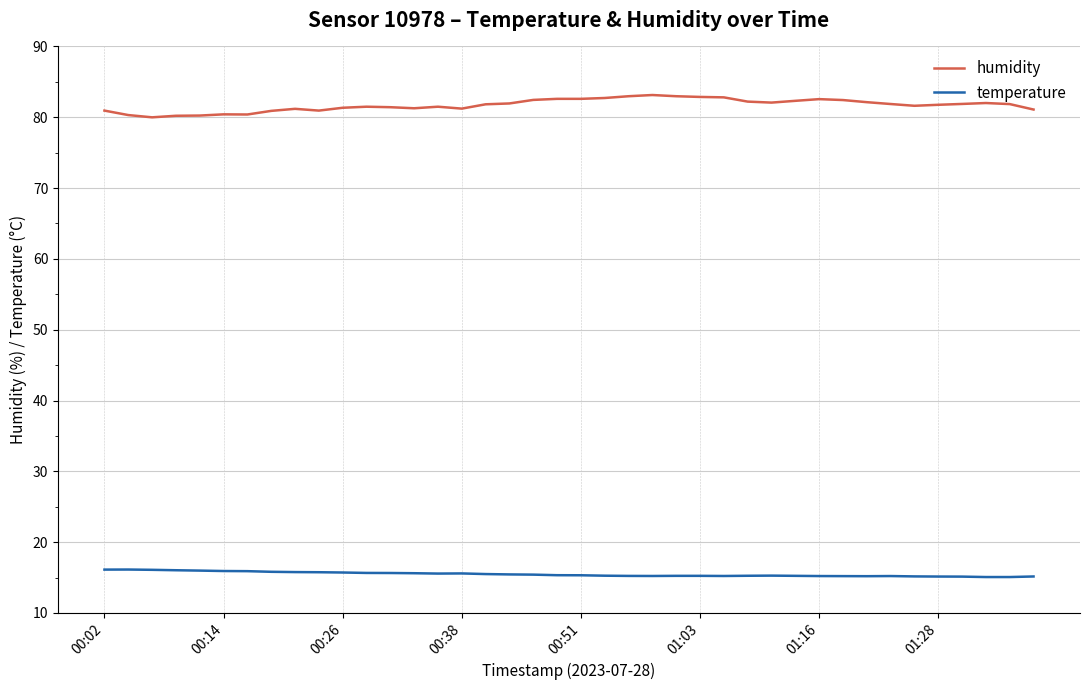

What is the lowest value of the humidity series?

80.0